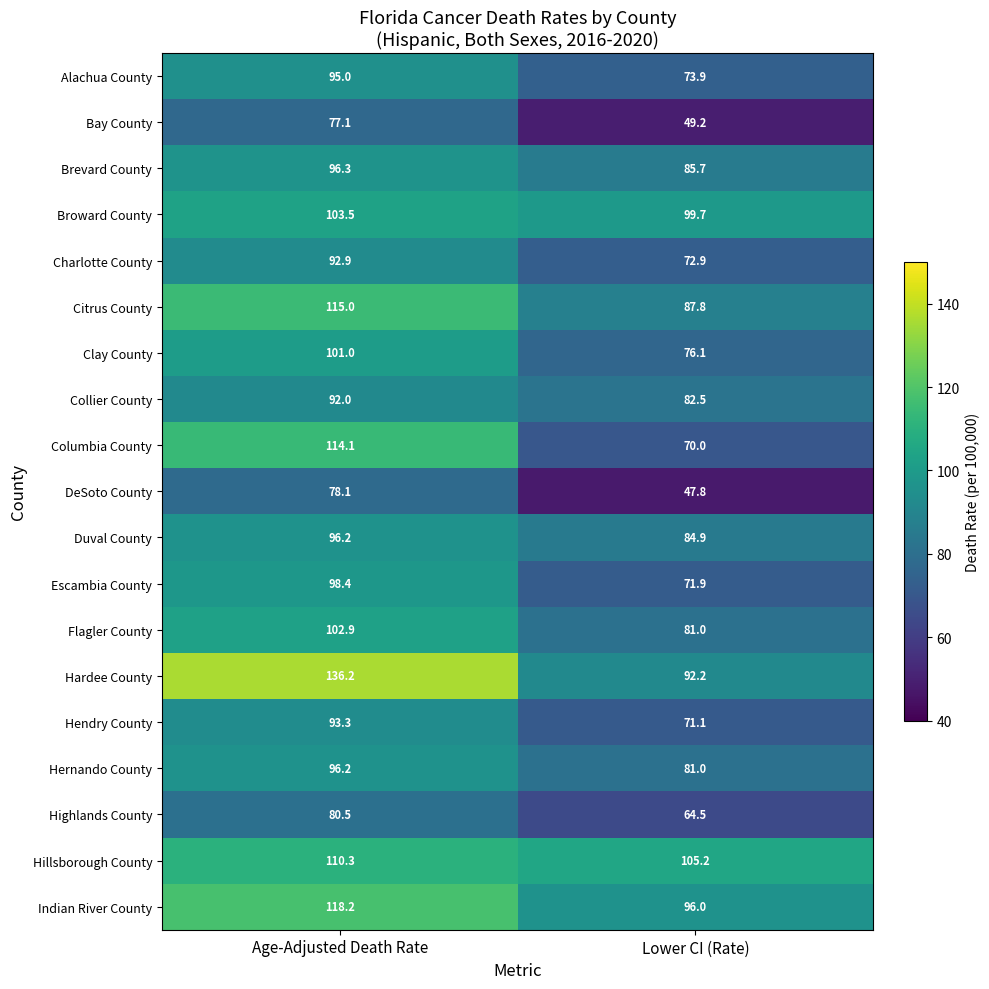

True or false: Clay County has a value of 76.1 at Lower CI (Rate).

True